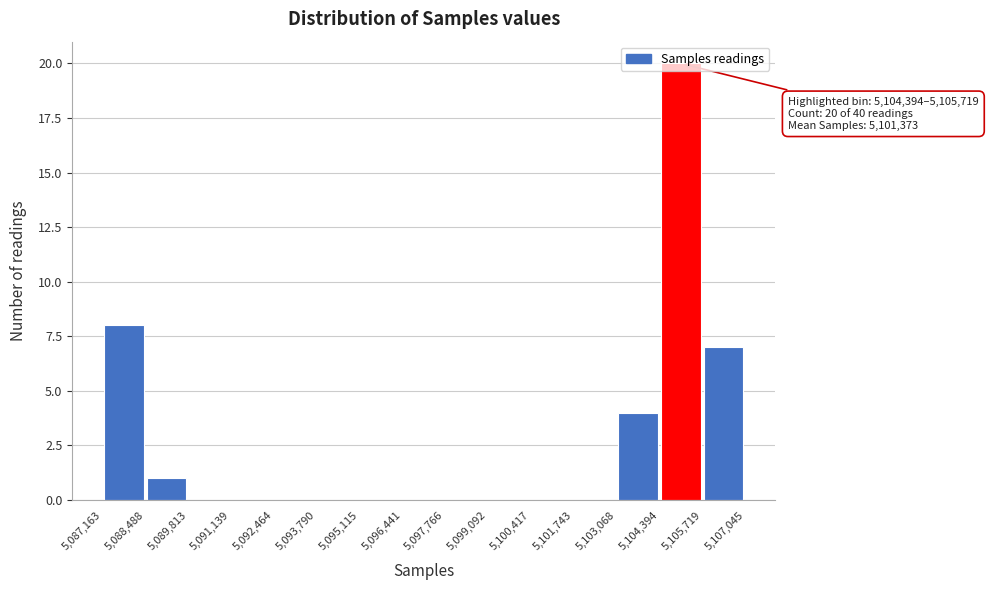

Over which range of the x-axis is the bar tallest?

5,104,394 to 5,105,719